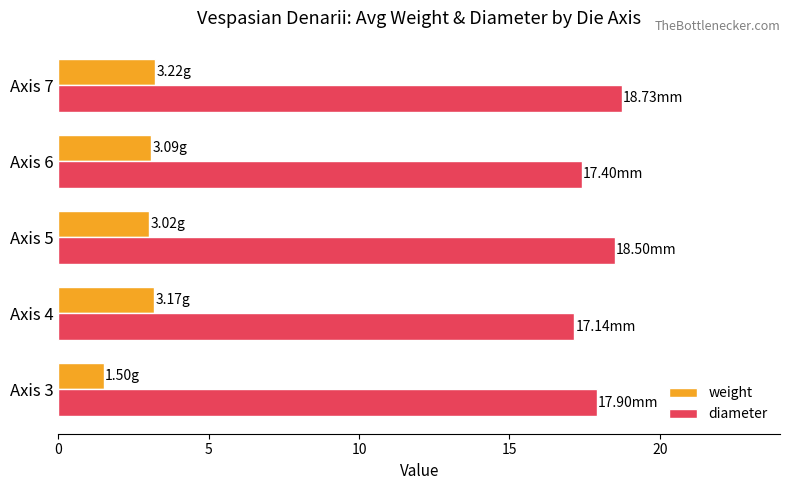

What is the lowest value of the weight series?

1.5